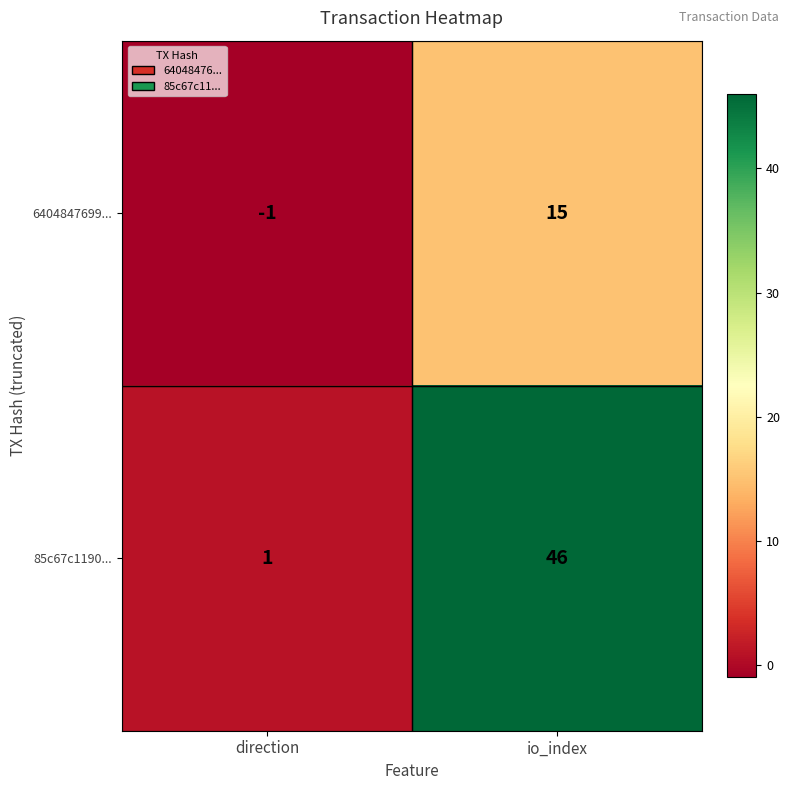

The value of 85c67c1190... at direction is 2. True or false?

False